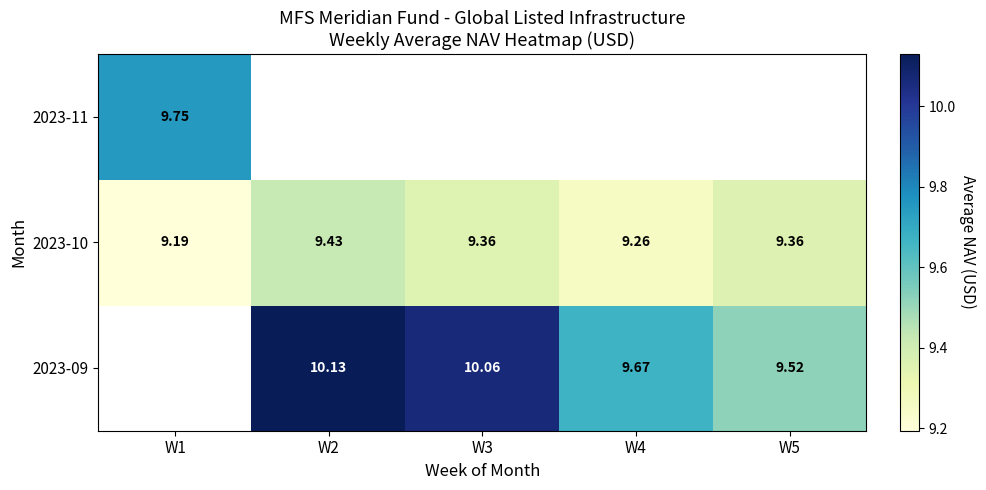

Rank the series at W5 from lowest to highest value.

2023-10, 2023-11, 2023-09